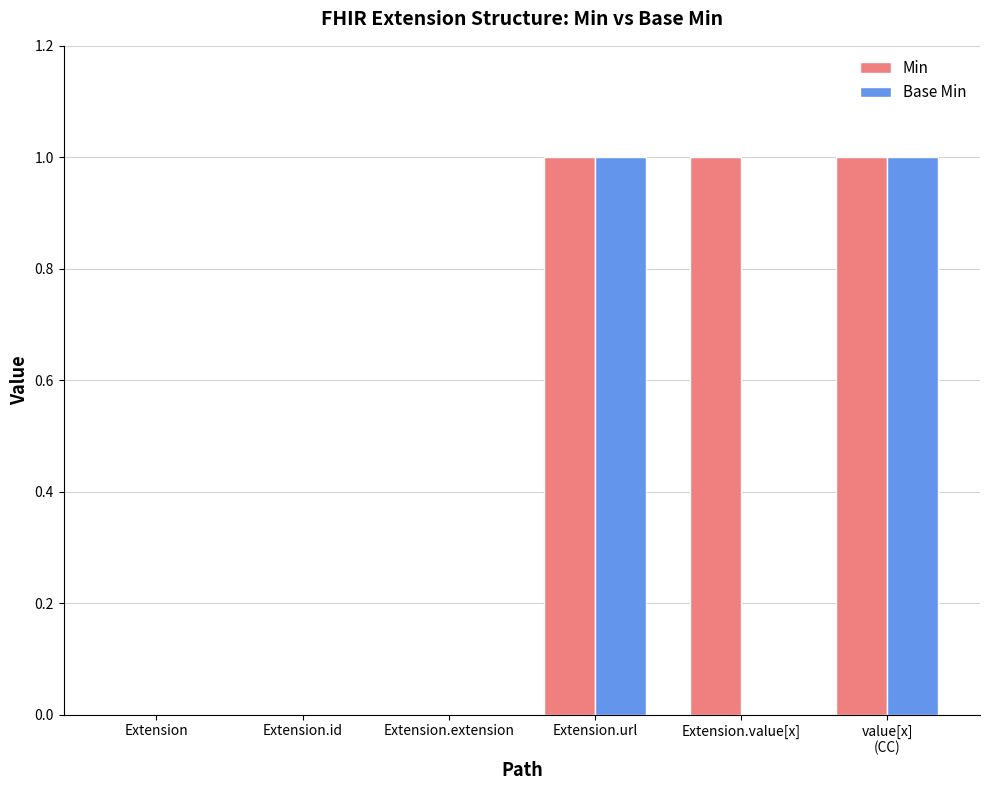

What is the sum of all Base Min values?

2